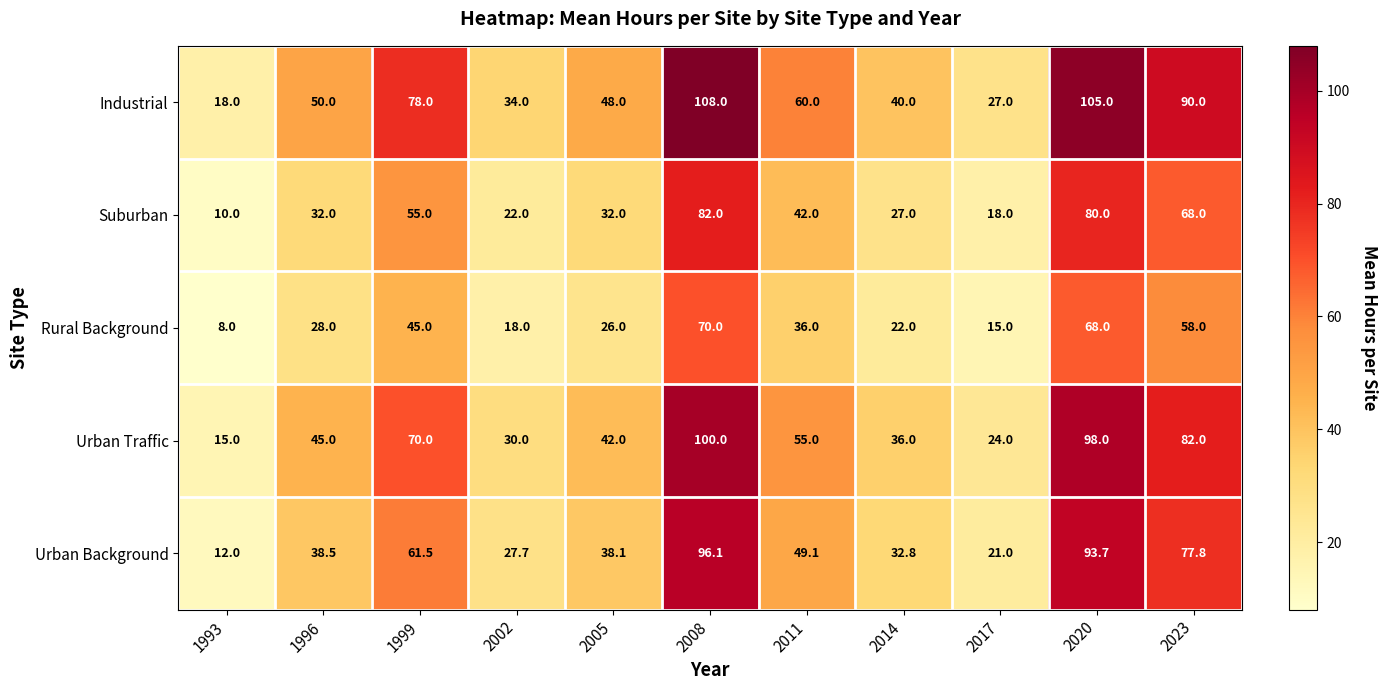

Which series has the widest spread of values?

Industrial